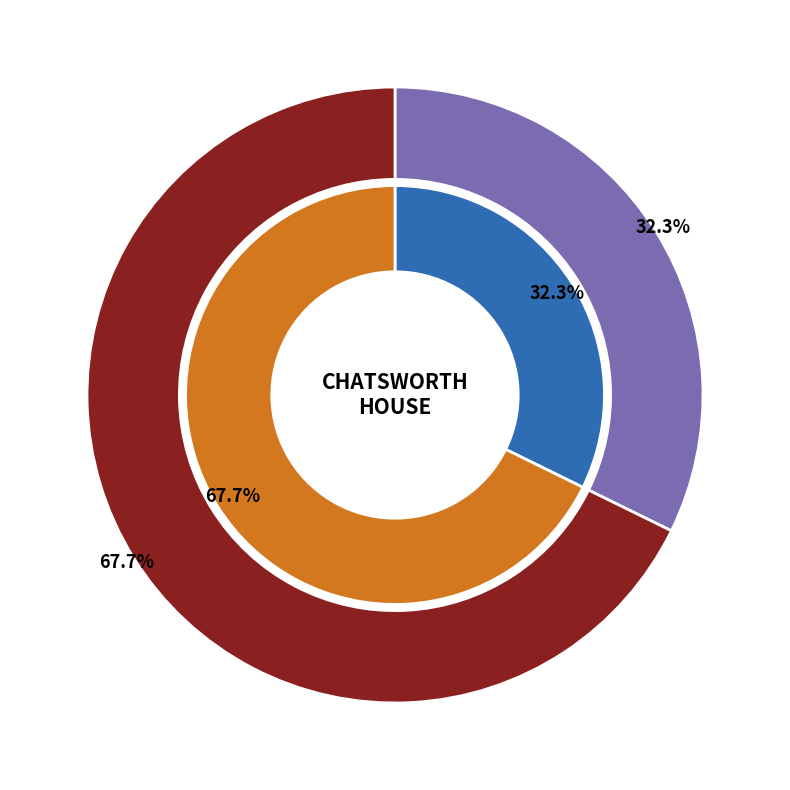

How many segments does this pie chart have?

2